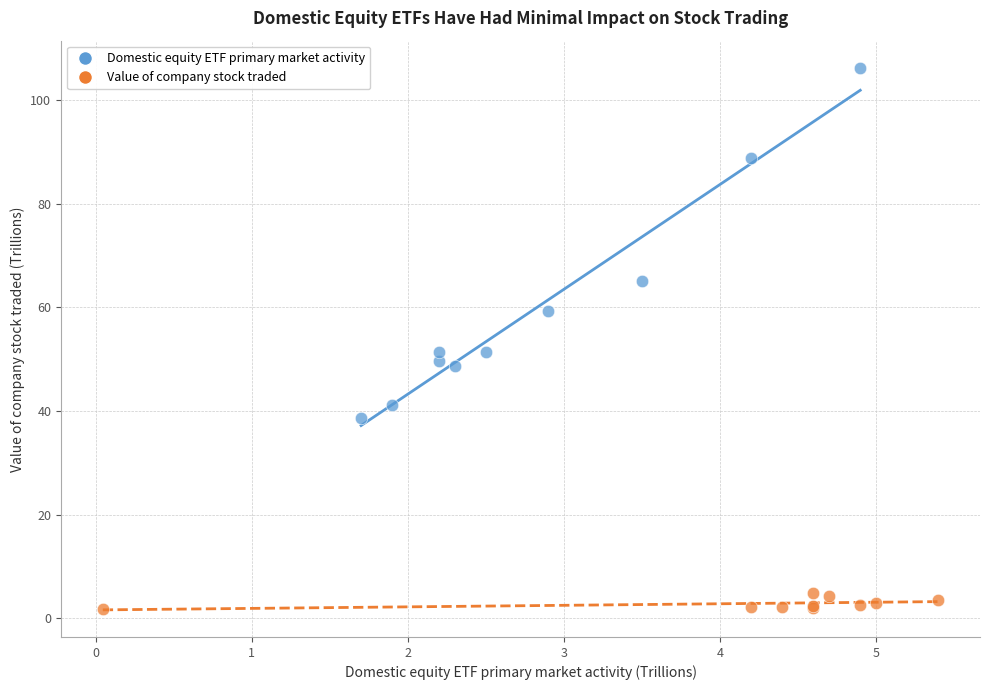

Which series reaches the minimum Y coordinate?

Value of company stock traded